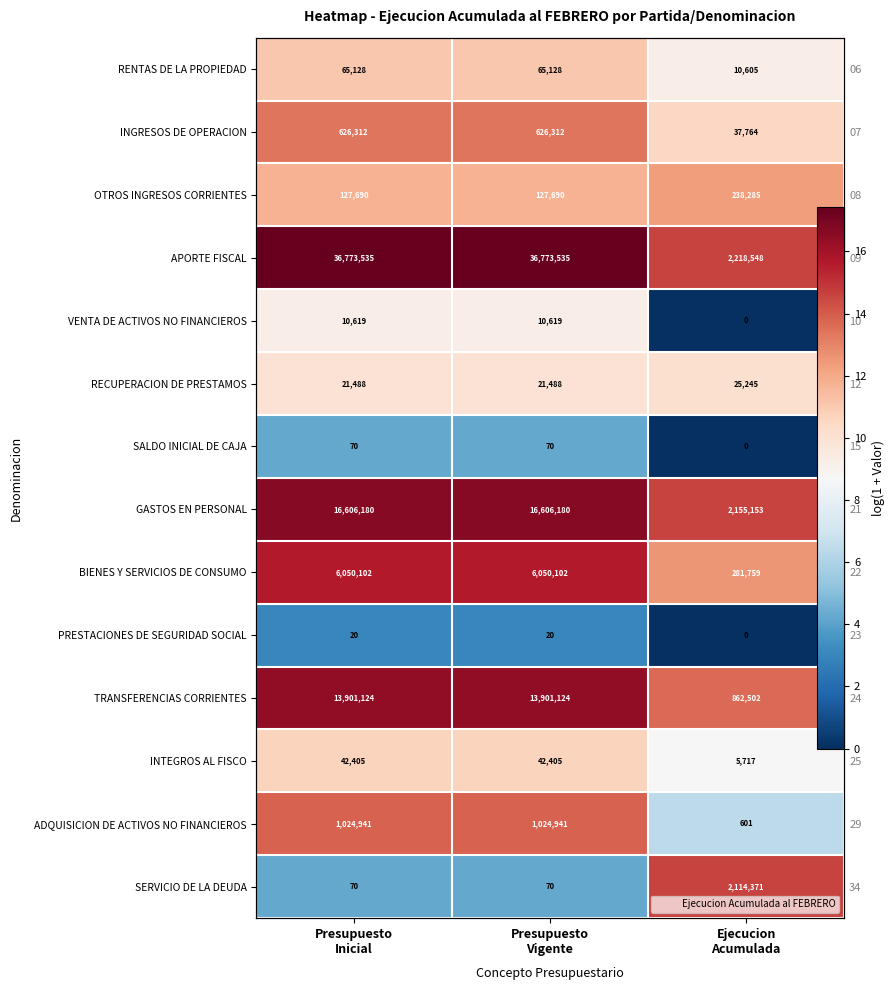

Which series has the largest total across all categories?

APORTE FISCAL